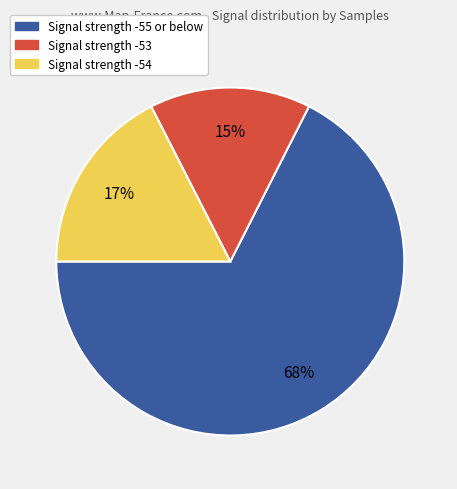

To the nearest percent, what is the difference between the largest and smallest slice percentages?

53%